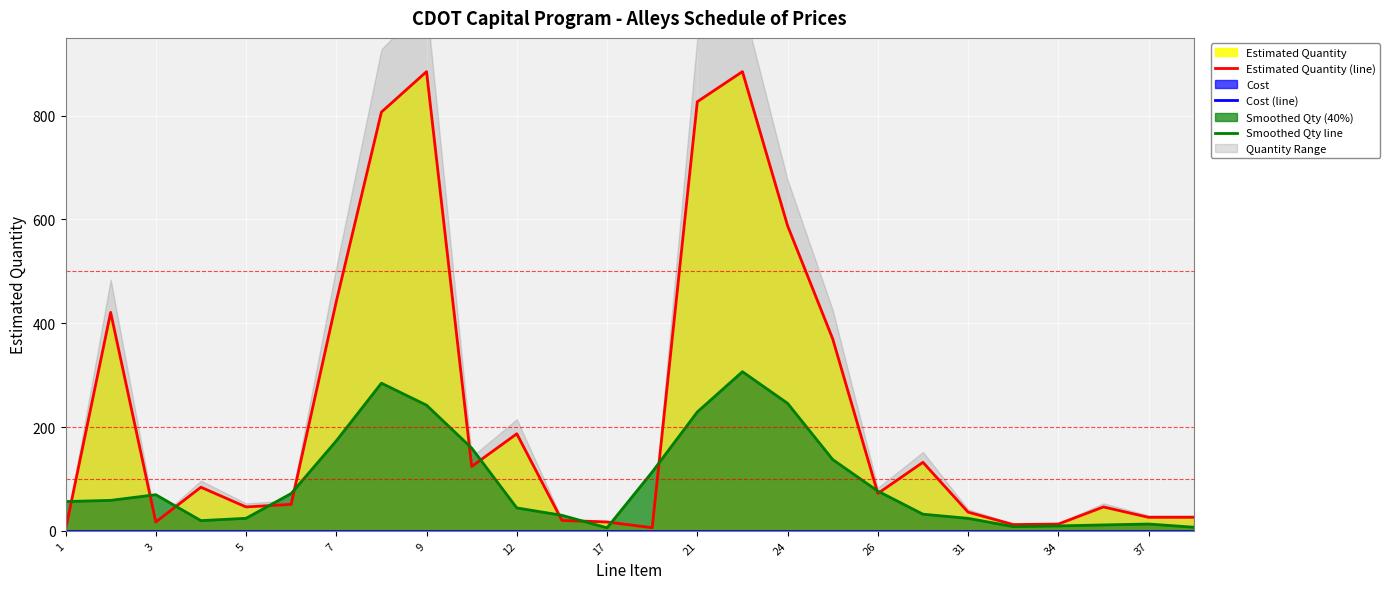

Which series has the largest range (max minus min)?

Estimated Quantity (line)